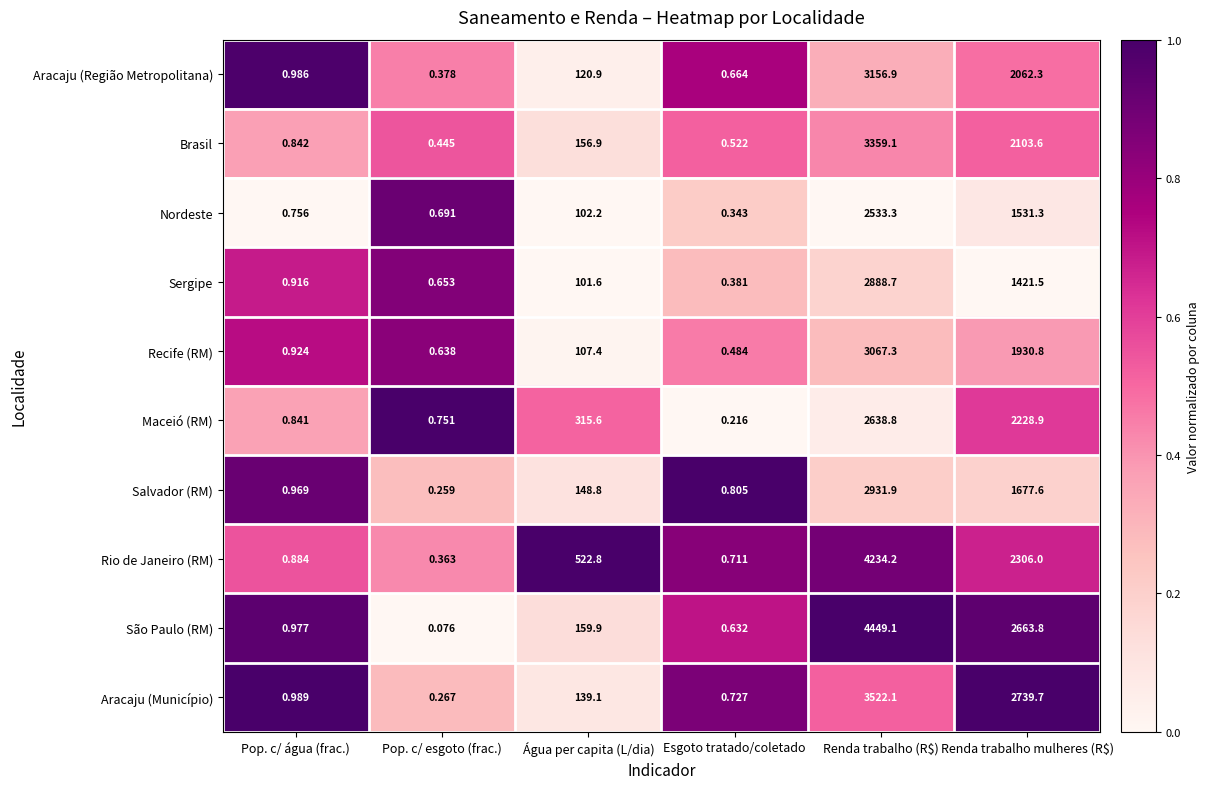

At Pop. c/ água (frac.), list the series in order from smallest to largest.

Nordeste, Maceió (RM), Brasil, Rio de Janeiro (RM), Sergipe, Recife (RM), Salvador (RM), São Paulo (RM), Aracaju (Região Metropolitana), Aracaju (Município)